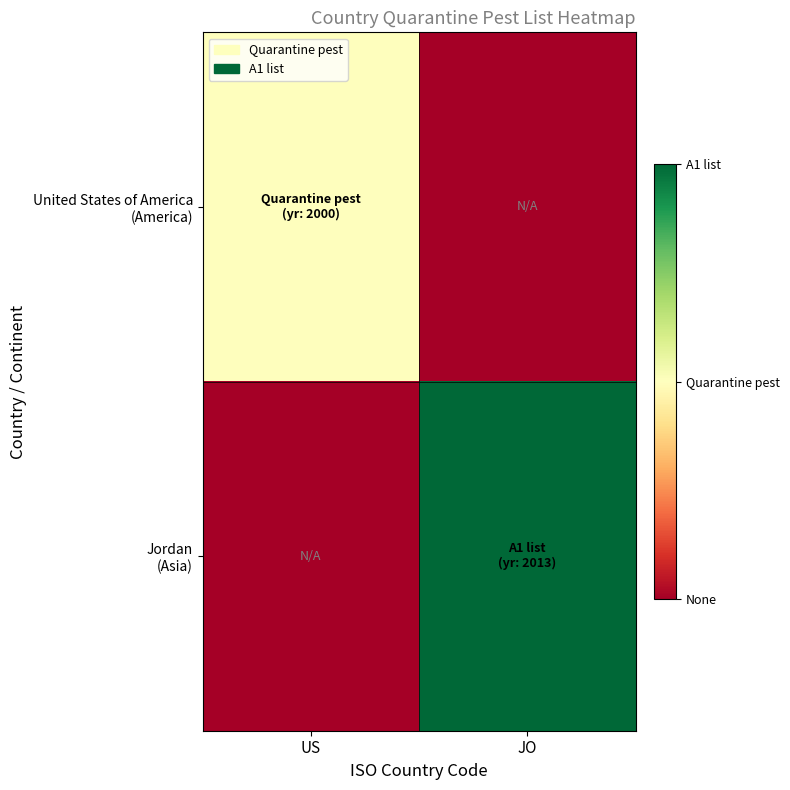

Which has a higher value, US or JO?

US